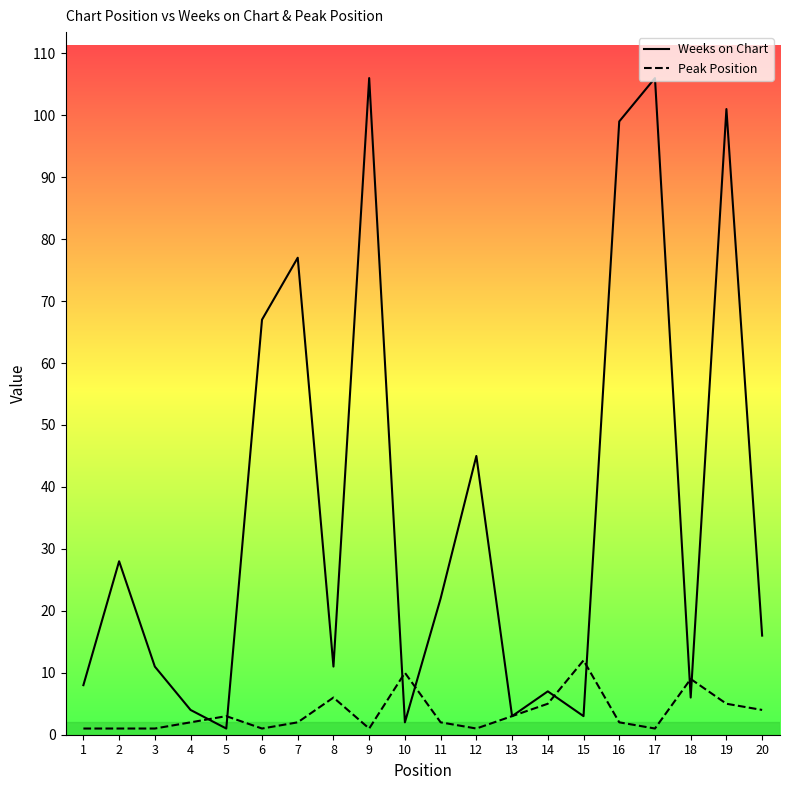

Is the value of Weeks on Chart at 17 greater than the value of Peak Position at 15?

Yes